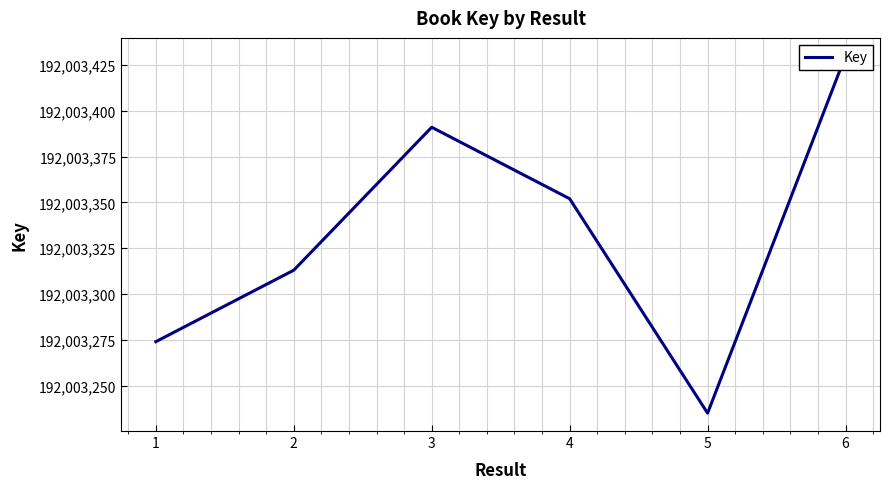

How many values exceed 192003352?

2